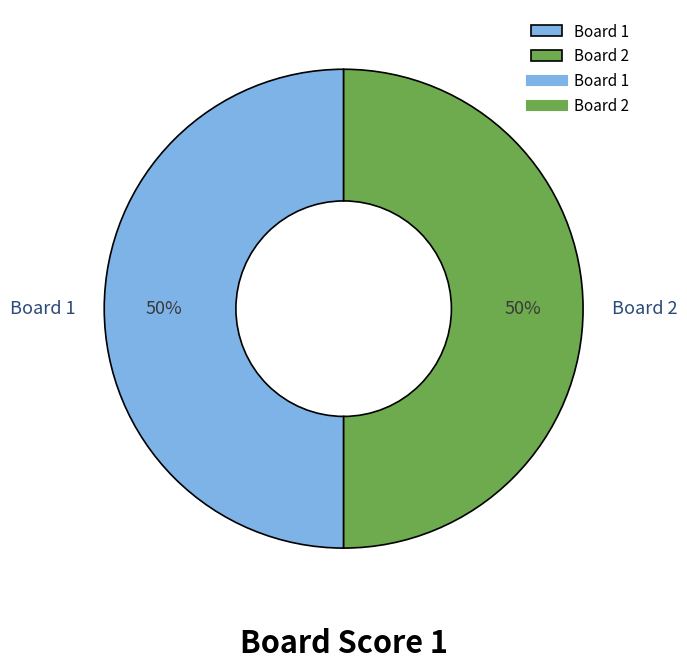

To the nearest percent, what is the average slice percentage?

50%